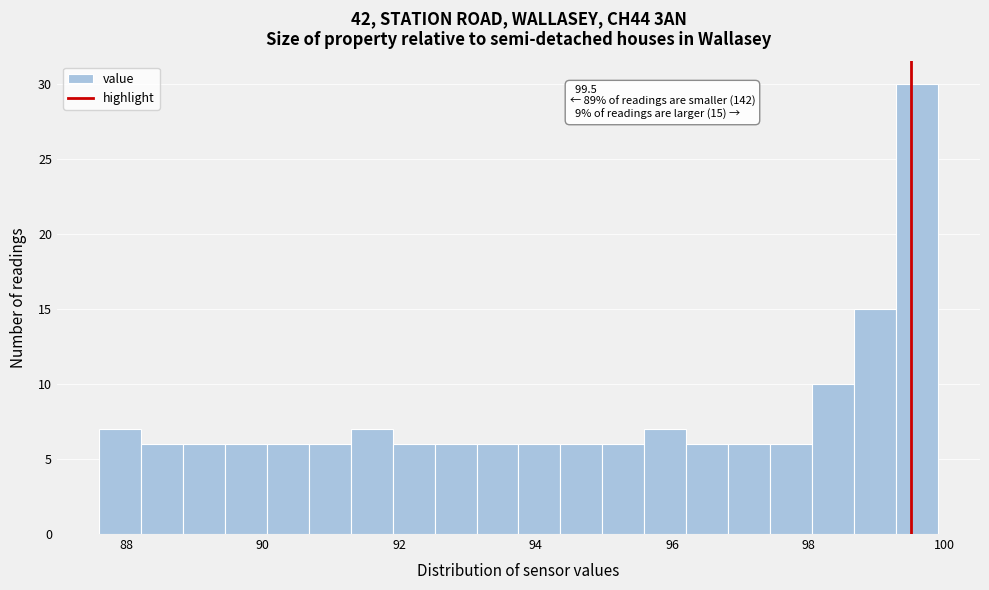

Read against the x-axis, roughly where is the centre of the tallest bar?

99.6